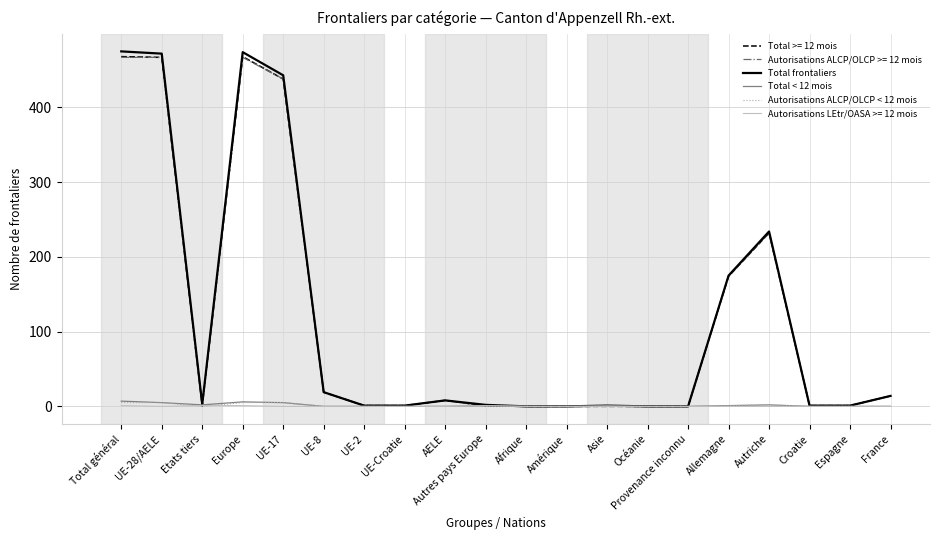

Does the chart display data point markers on the line(s)?

No